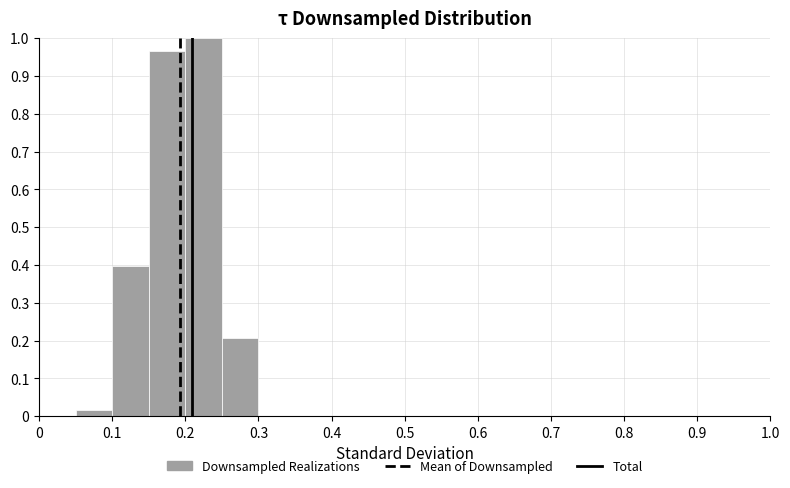

Reading left to right, list every bar in this chart as the range it spans on the x-axis followed by its height. The values are not printed on the chart, so give them approximately, as read against the axis.

0.00 to 0.05: 0
0.05 to 0.10: 0.02
0.10 to 0.15: 0.40
0.15 to 0.20: 0.97
0.20 to 0.25: 1.00
0.25 to 0.30: 0.21
0.30 to 0.35: 0
0.35 to 0.40: 0
0.40 to 0.45: 0
0.45 to 0.50: 0
0.50 to 0.55: 0
0.55 to 0.60: 0
0.60 to 0.65: 0
0.65 to 0.70: 0
0.70 to 0.75: 0
0.75 to 0.80: 0
0.80 to 0.85: 0
0.85 to 0.90: 0
0.90 to 0.95: 0
0.95 to 1.00: 0